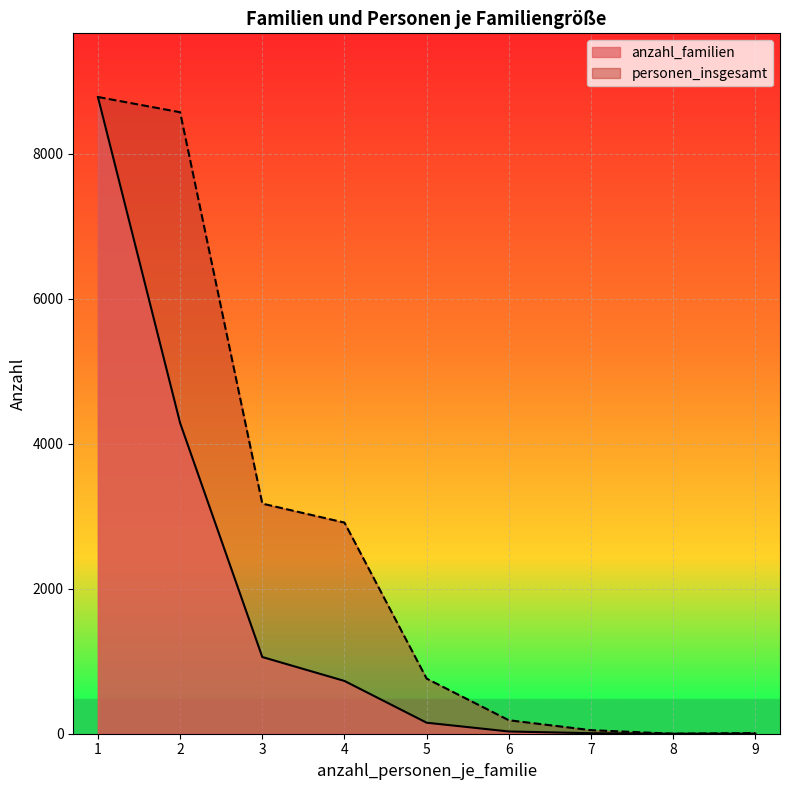

Reading left to right, transcribe all the data shown in this chart.

anzahl_familien: 1=8782	2=4286	3=1058	4=728	5=152	6=31	7=7	8=0	9=1
personen_insgesamt: 1=8782	2=8572	3=3174	4=2912	5=760	6=186	7=49	8=0	9=9